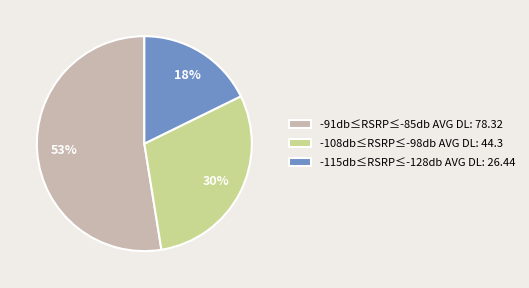

What is the ratio of the value at -115db≤RSRP≤-128db to the value at -108db≤RSRP≤-98db?

0.6